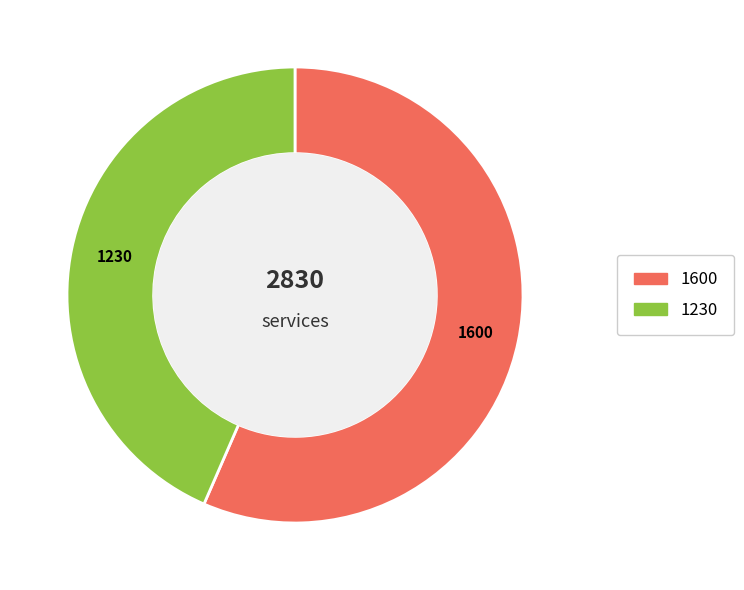

Does any single category account for the majority?

Yes